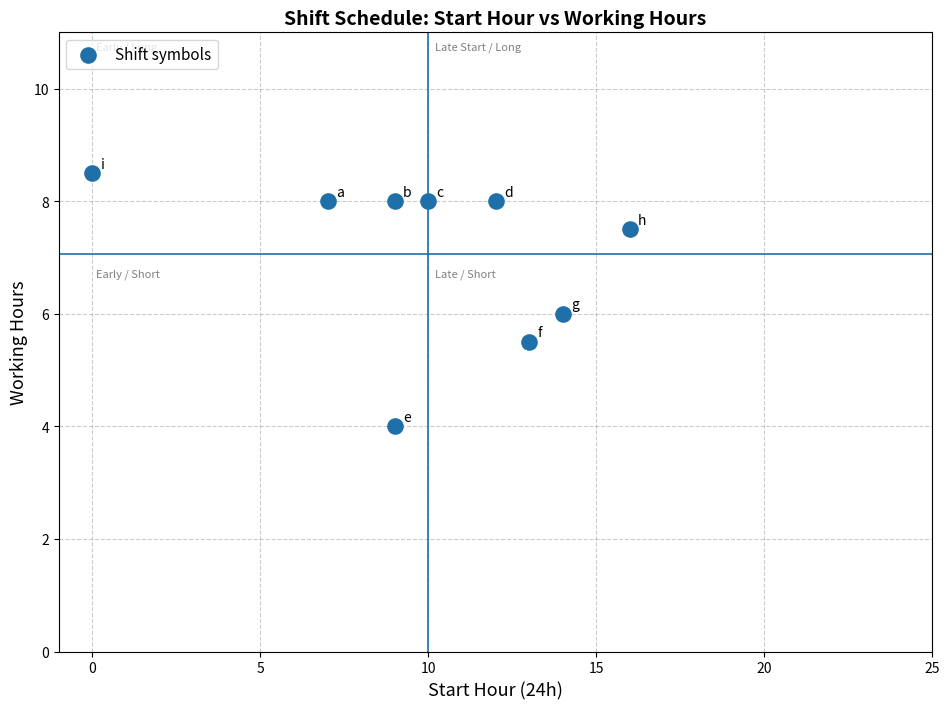

What is the average Y value?

7.1